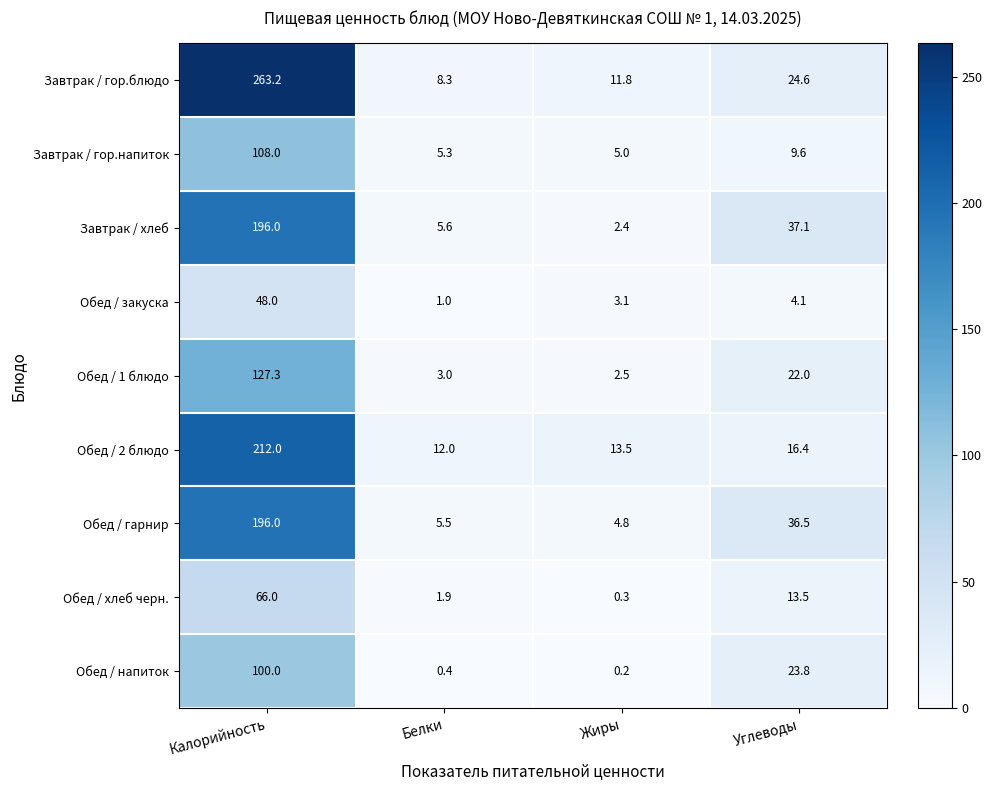

The Завтрак / гор.напиток series shows 7.8 at Белки. True or false?

False